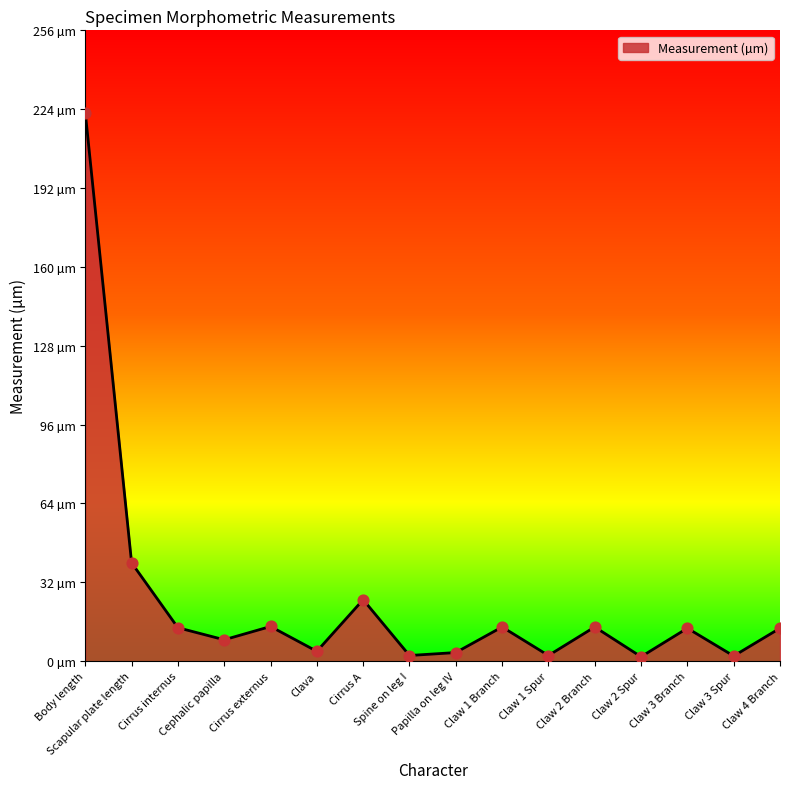

Approximately how many times larger is the value at Cephalic papilla compared to Spine on leg I?

3.8